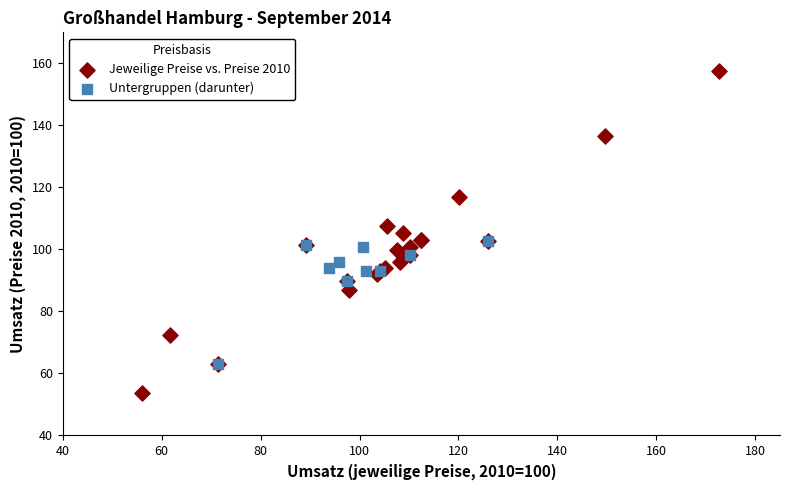

Which series contains the highest Y value?

Jeweilige Preise vs. Preise 2010